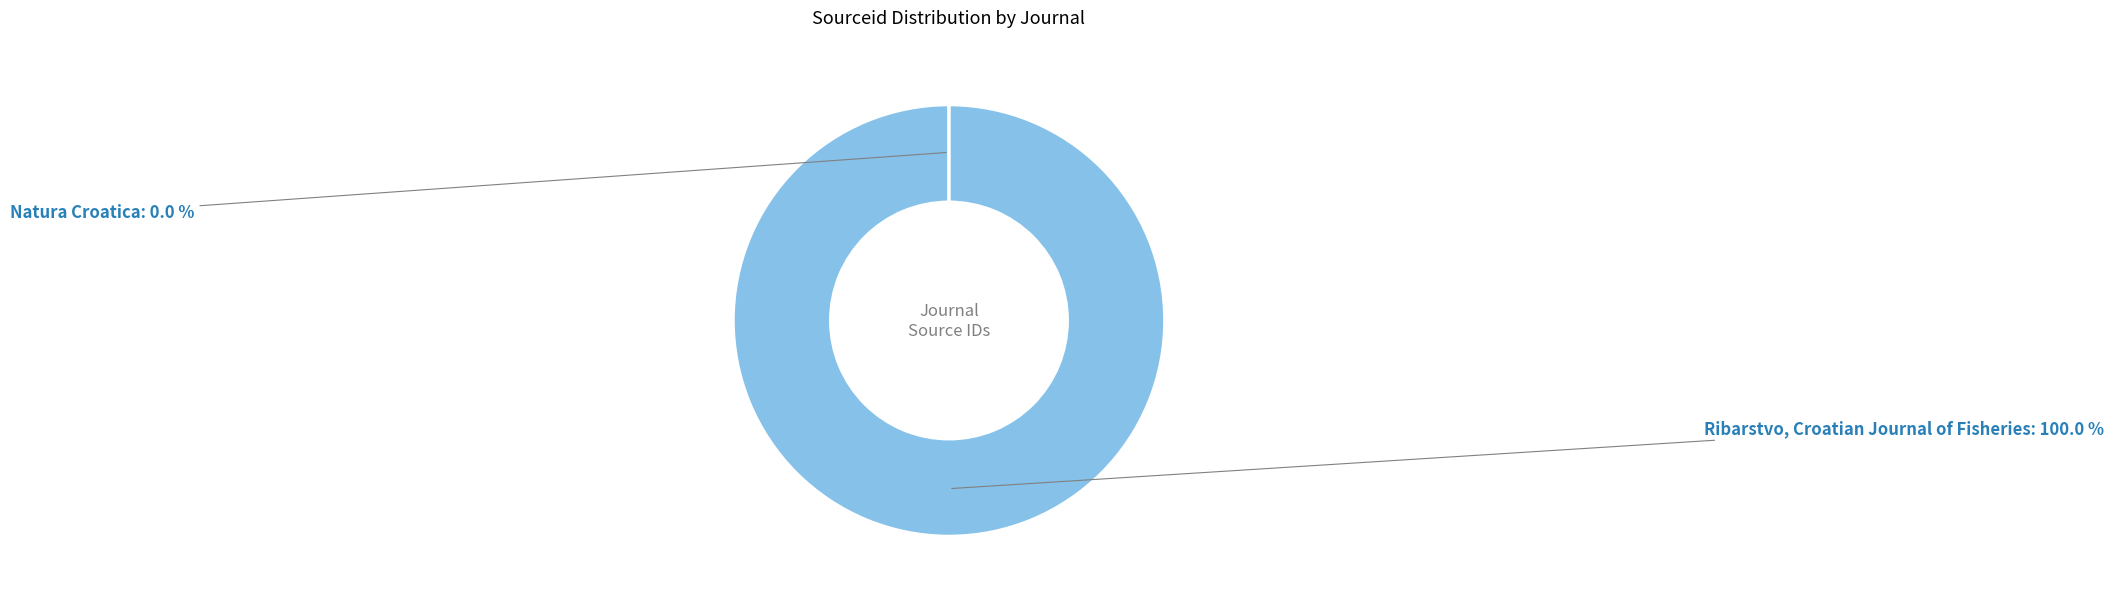

Does any single category account for the majority?

Yes